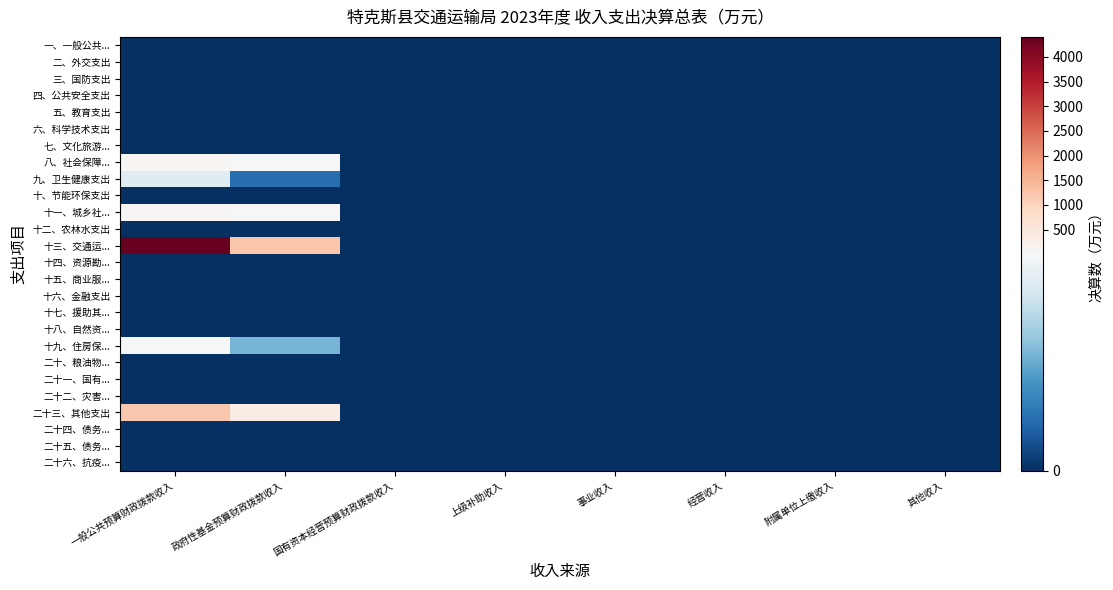

At 上级补助收入, list the series in order from largest to smallest.

一、一般公共..., 二、外交支出, 三、国防支出, 四、公共安全支出, 五、教育支出, 六、科学技术支出, 七、文化旅游..., 八、社会保障..., 九、卫生健康支出, 十、节能环保支出, 十一、城乡社..., 十二、农林水支出, 十三、交通运..., 十四、资源勘..., 十五、商业服..., 十六、金融支出, 十七、援助其..., 十八、自然资..., 十九、住房保..., 二十、粮油物..., 二十一、国有..., 二十二、灾害..., 二十三、其他支出, 二十四、债务..., 二十五、债务..., 二十六、抗疫...